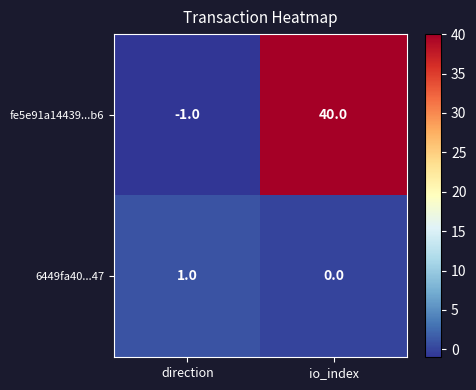

At which category is the sum across all series the highest?

io_index